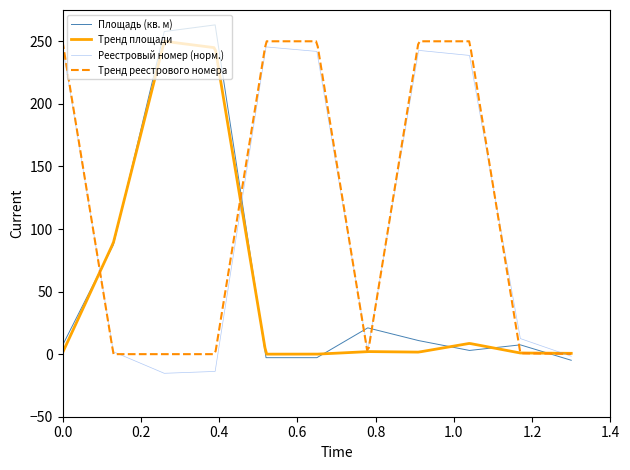

What is the difference between the second highest and second lowest values in the Площадь (кв. м) series?

260.6